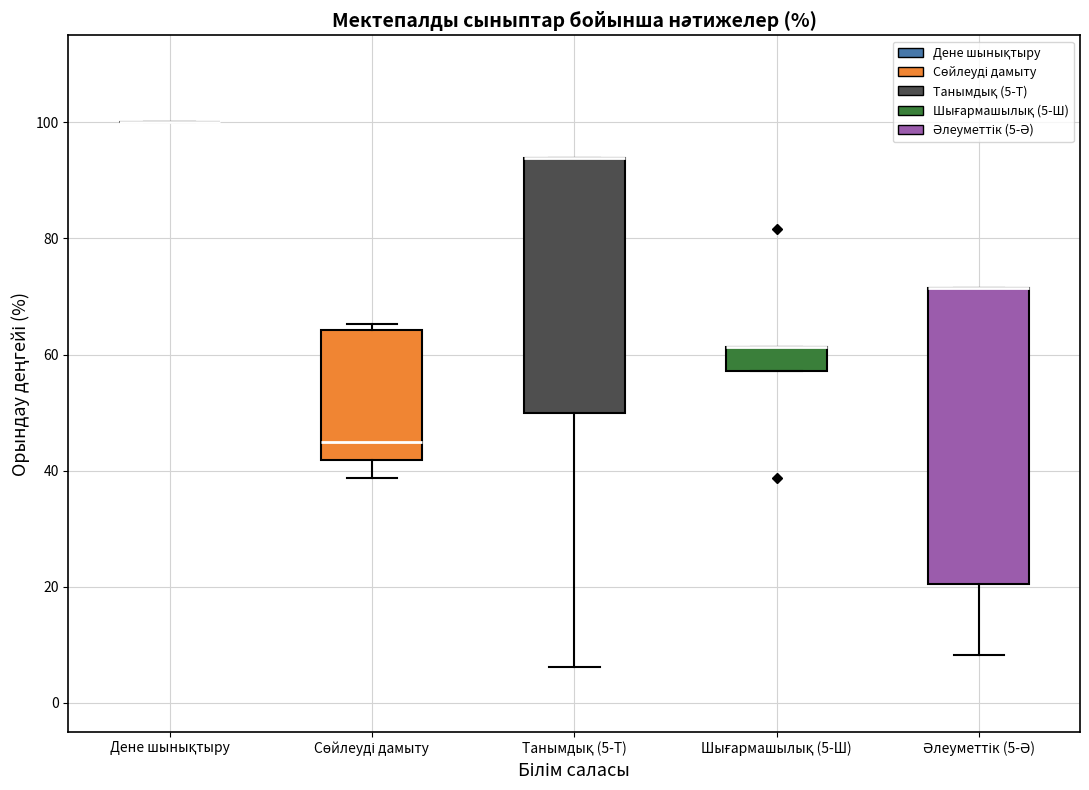

Where is the upper edge of the box for Шығармашылық (5-Ш) on the y-axis? The values are not printed on the chart, so give them approximately, as read against the axis.

62